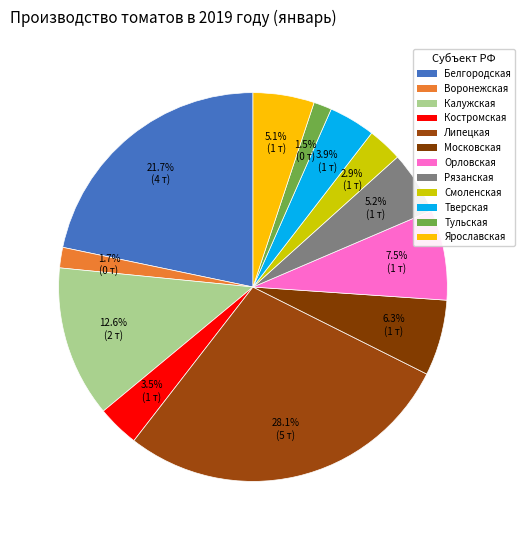

How many slices are in this pie chart?

12